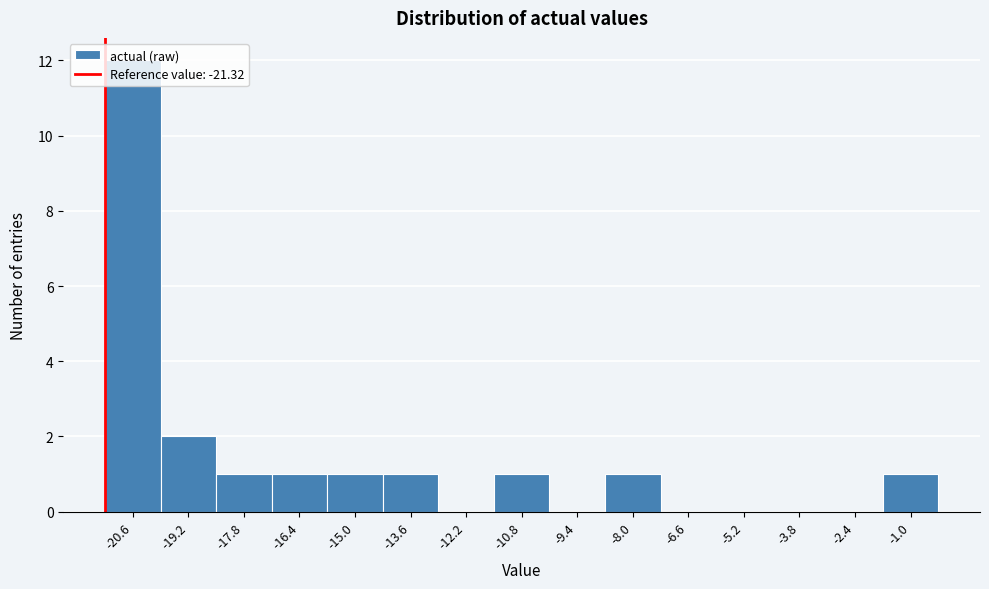

Which range on the x-axis has the tallest bar?

-21.4 to -20.0